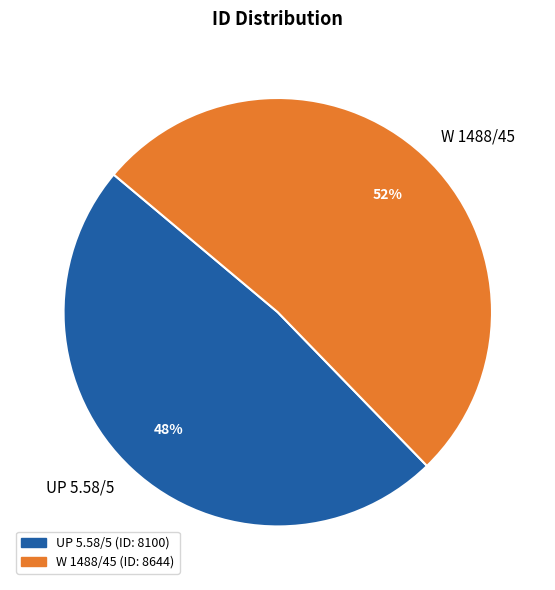

What is the ratio of the value at UP 5.58/5 to the value at W 1488/45?

0.9